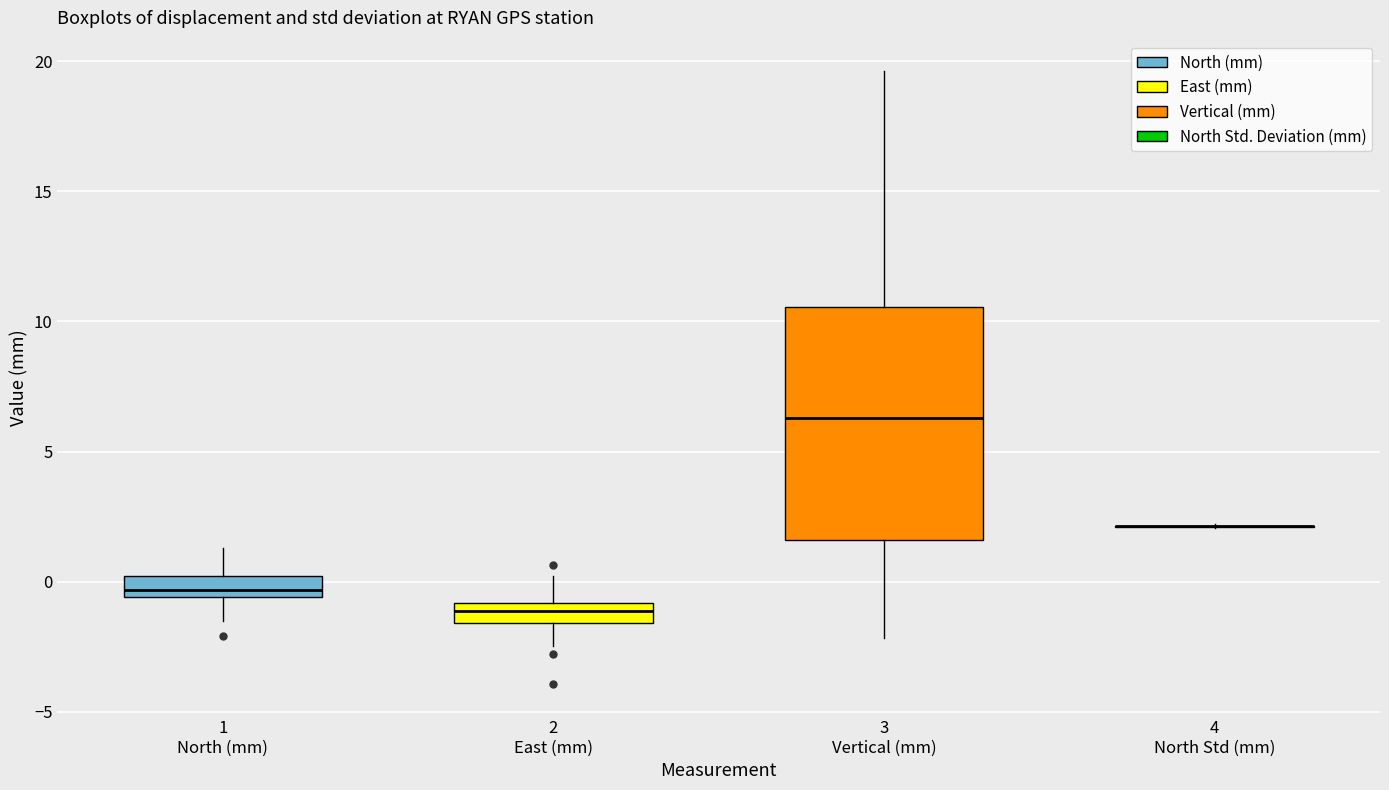

Comparing the boxes themselves (not the whiskers), which one is the tallest?

3 Vertical (mm)